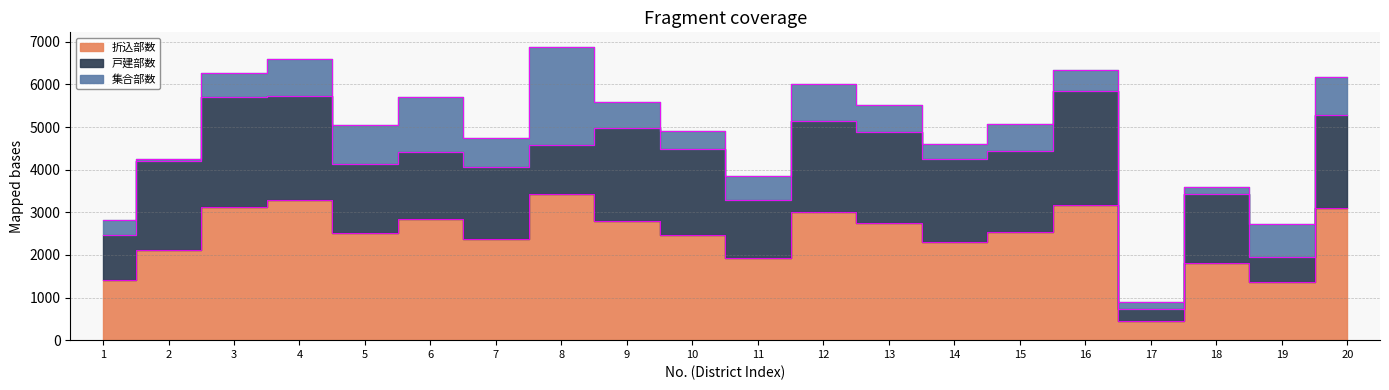

Is it true that 戸建部数 equals 1050 at 1?

True